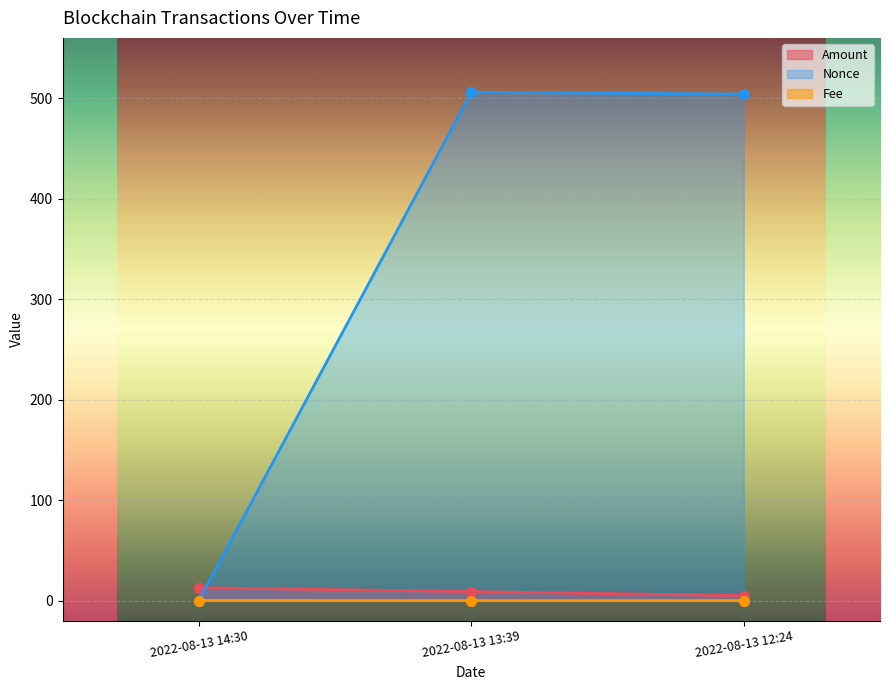

True or false: Nonce has a value of -222.7 at 2022-08-13 14:30.

False